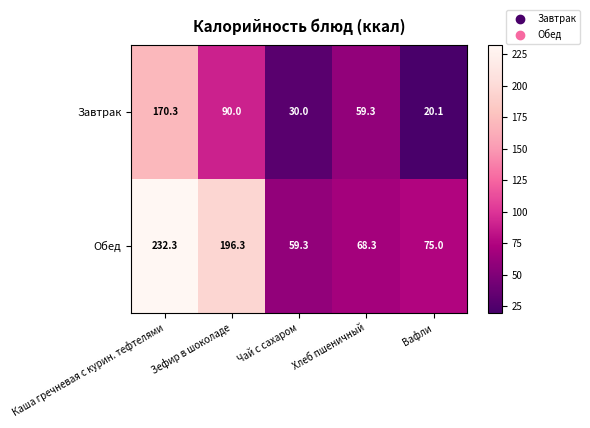

What is the spread (max minus min) of values at Хлеб пшеничный?

9.0